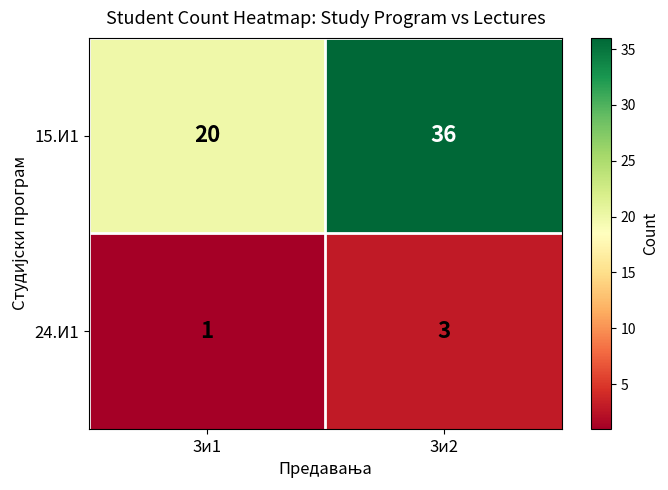

Reading left to right, list all the values displayed in this chart.

15.И1: 3и1=20	3и2=36
24.И1: 3и1=1	3и2=3